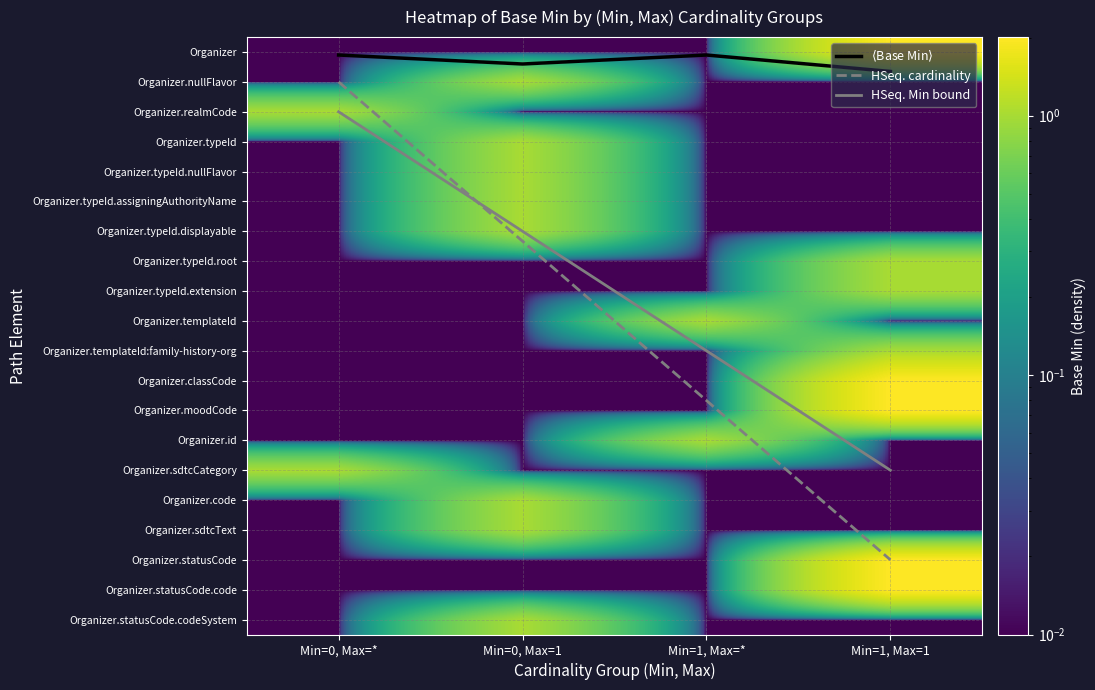

At how many categories does at least one series exceed 15?

1